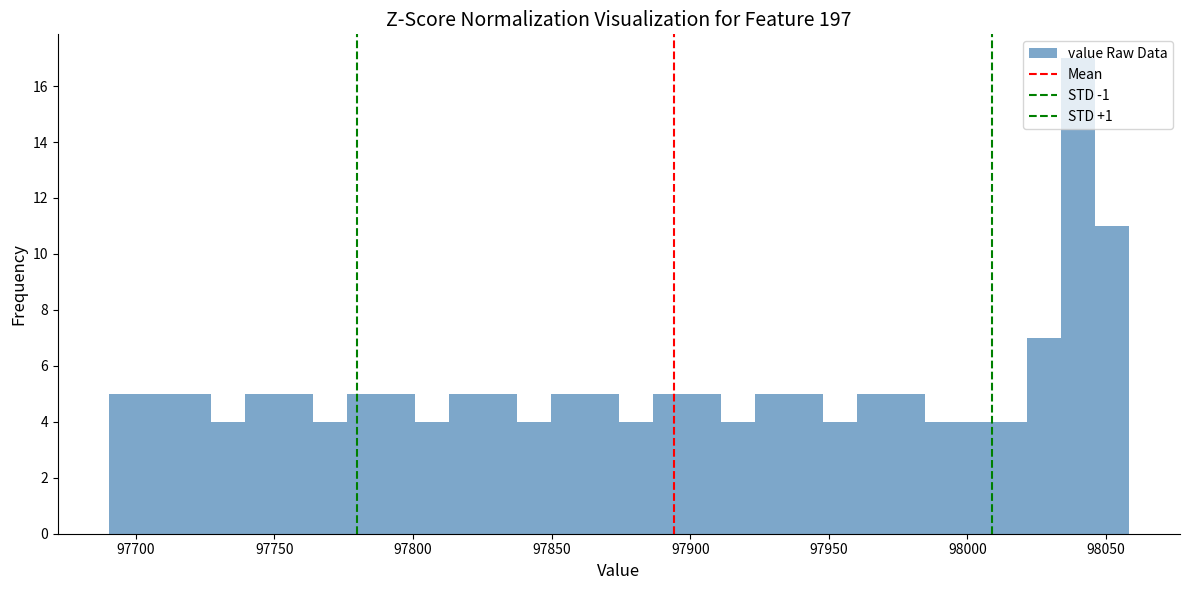

Around what value on the x-axis is the tallest bar? Give the approximate position of its centre, as read against the axis.

98040